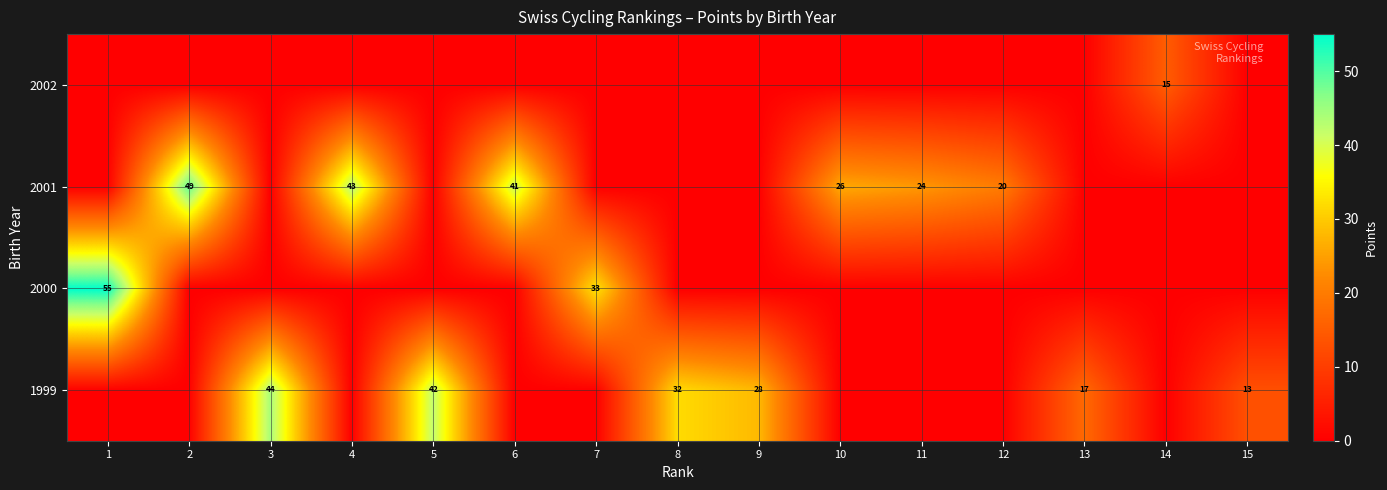

Count the number of data series in this chart.

4